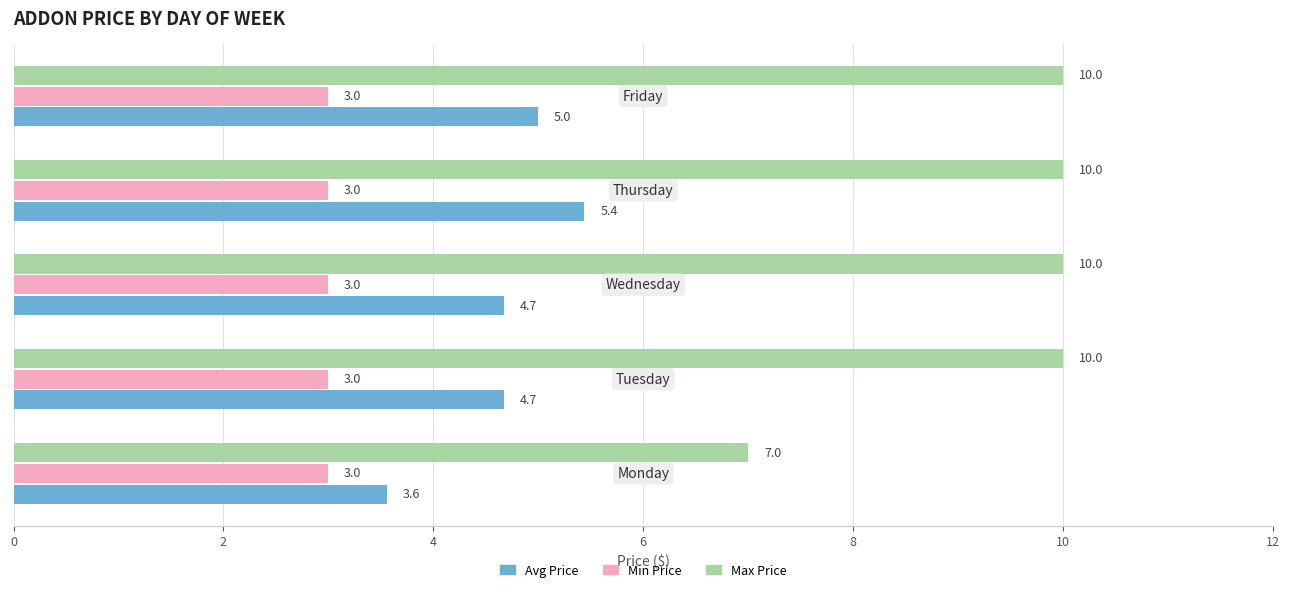

What is the highest value of the Avg Price series?

5.4